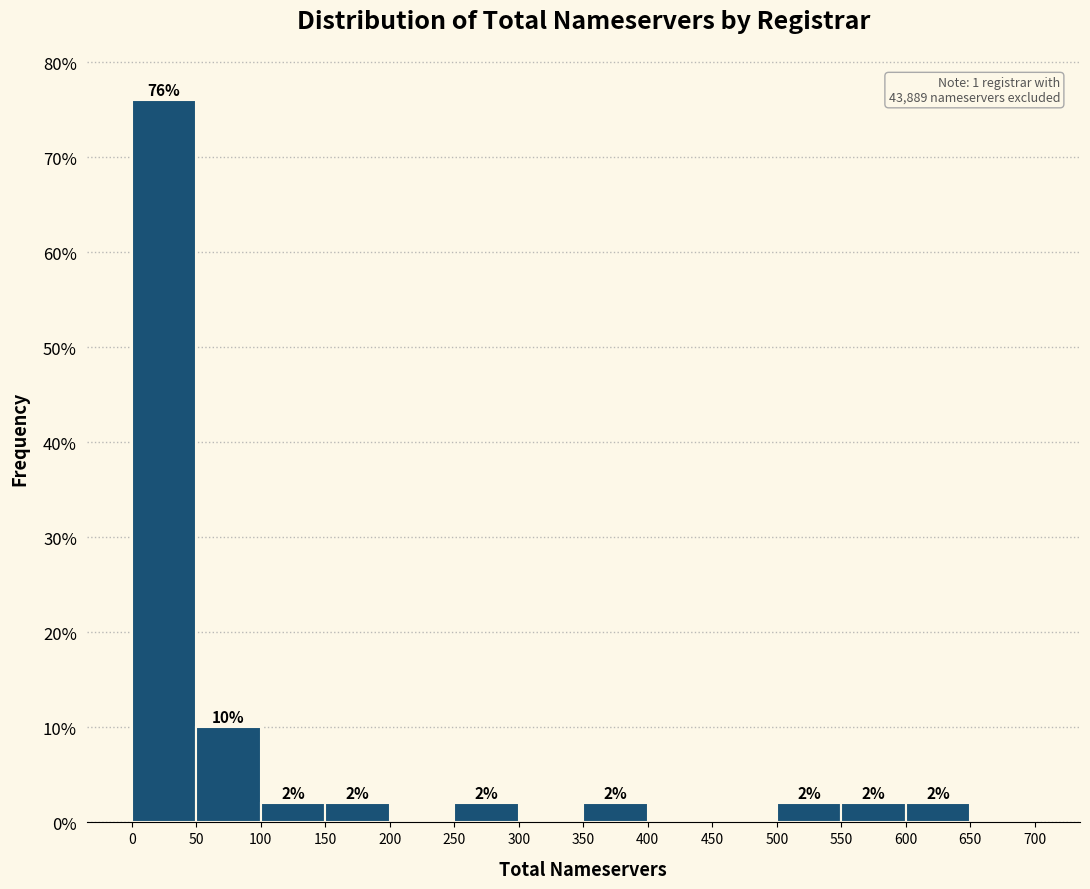

Over which range of the x-axis is the bar tallest?

0 to 50